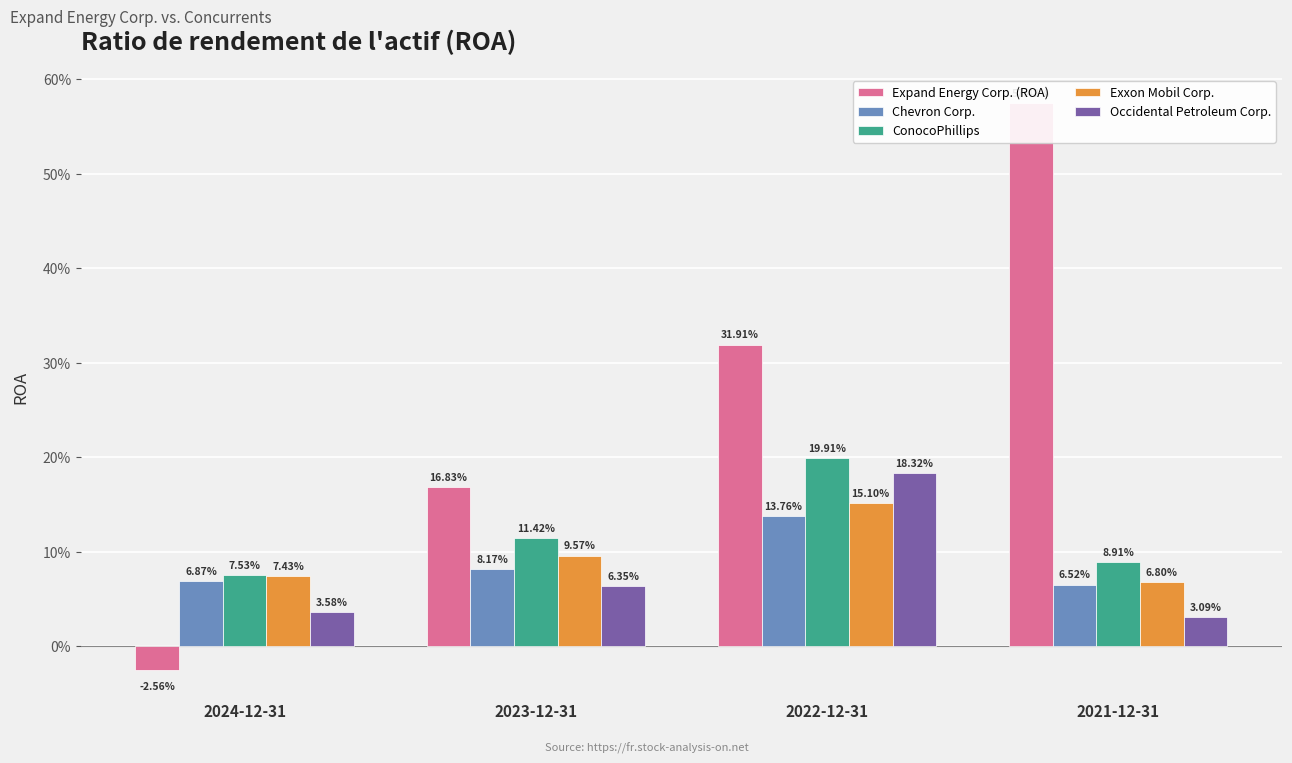

Which series has the largest total across all categories?

Expand Energy Corp. (ROA)